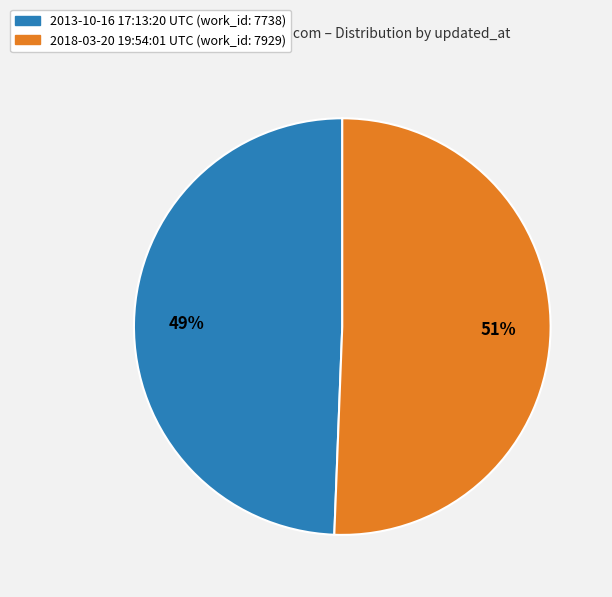

Rank the categories by value from lowest to highest.

2013-10-16 17:13:20 UTC, 2018-03-20 19:54:01 UTC